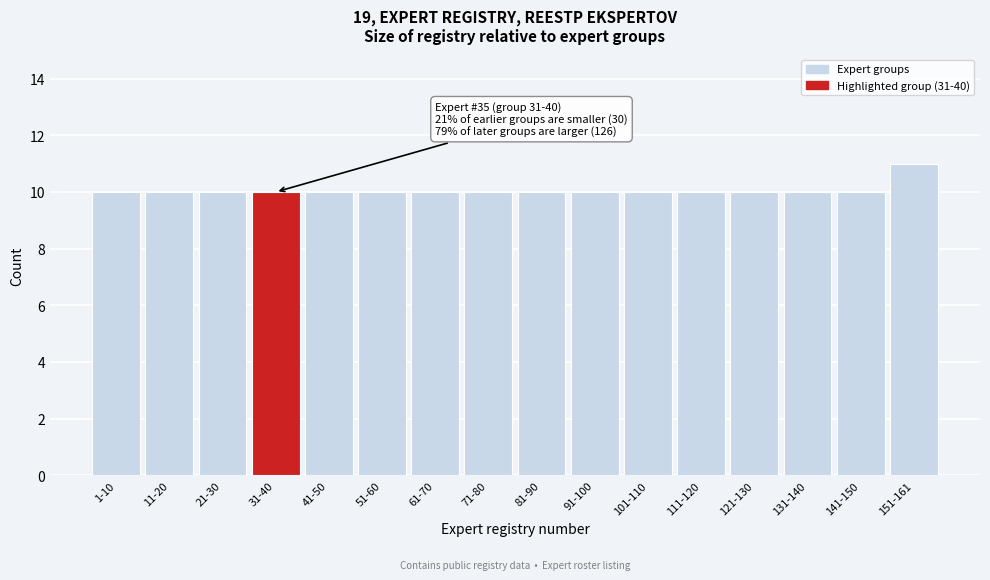

Reading right to left, what are all the values shown in this chart?

151-161=11	141-150=10	131-140=10	121-130=10	111-120=10	101-110=10	91-100=10	81-90=10	71-80=10	61-70=10	51-60=10	41-50=10	31-40=10	21-30=10	11-20=10	1-10=10